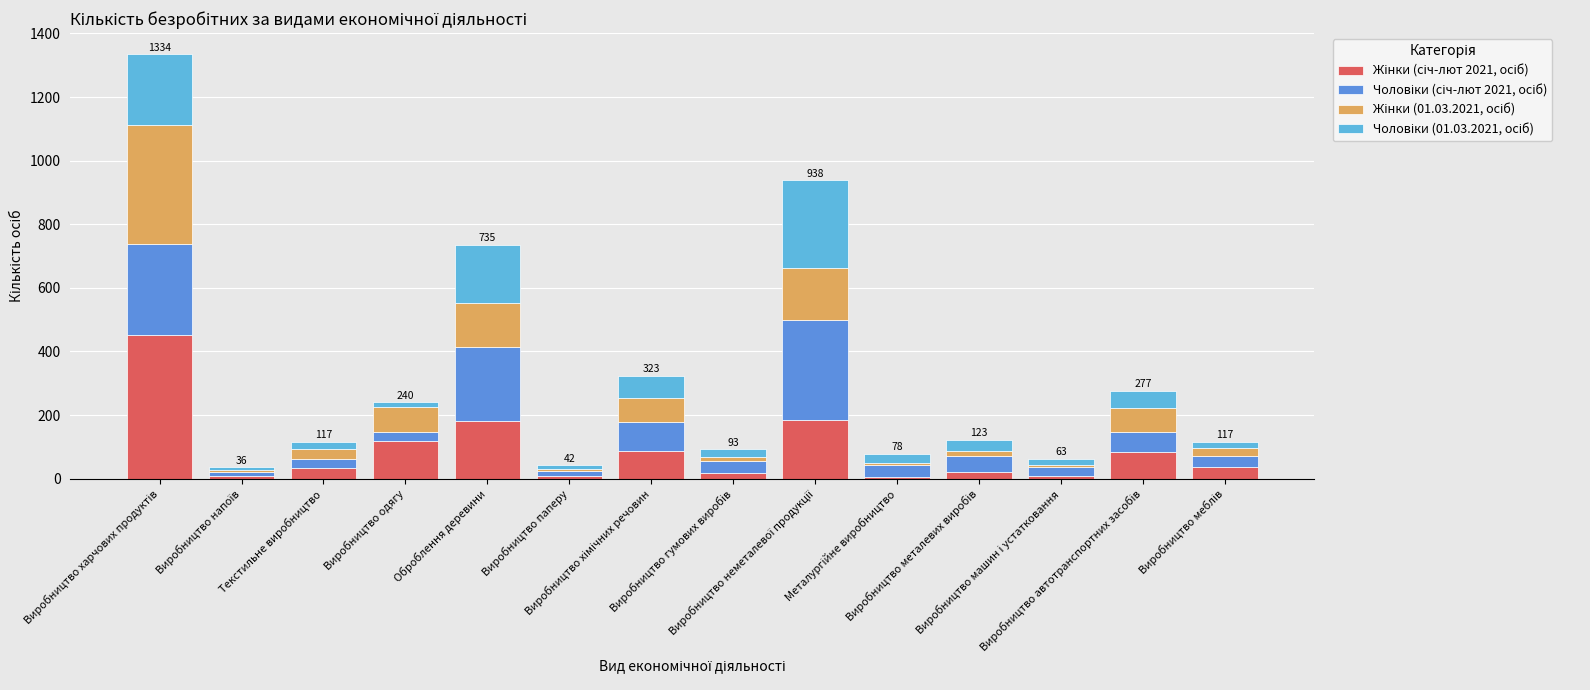

What is the difference between the Жінки (01.03.2021, осіб) values at Виробництво неметалевої продукції and Виробництво автотранспортних засобів?

89